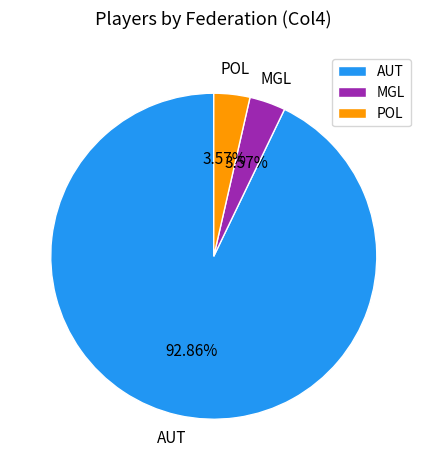

Between AUT and POL, which is larger?

AUT